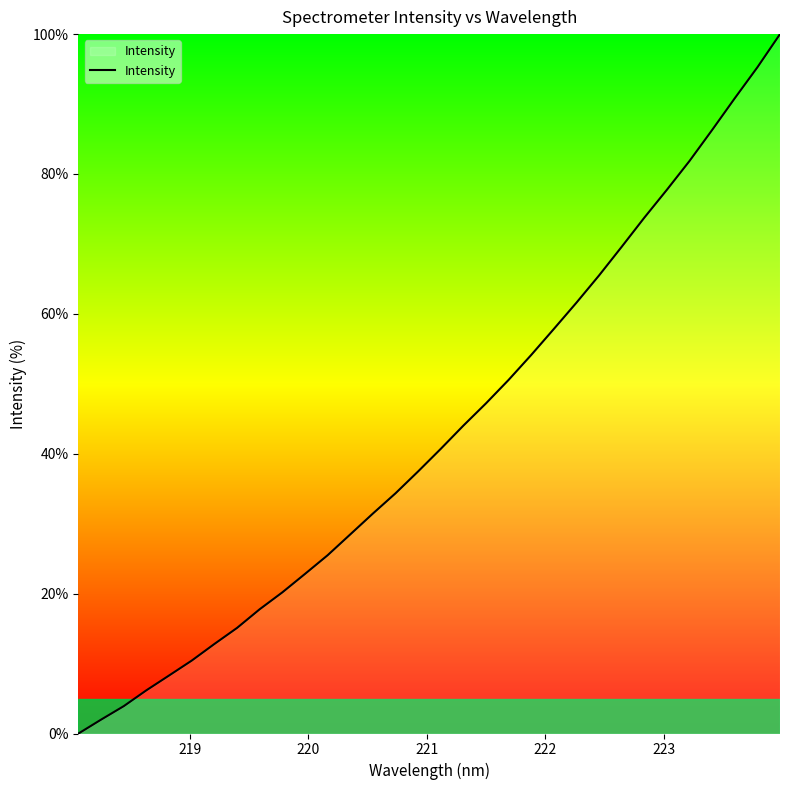

What is the difference between the maximum and minimum values?

100.0